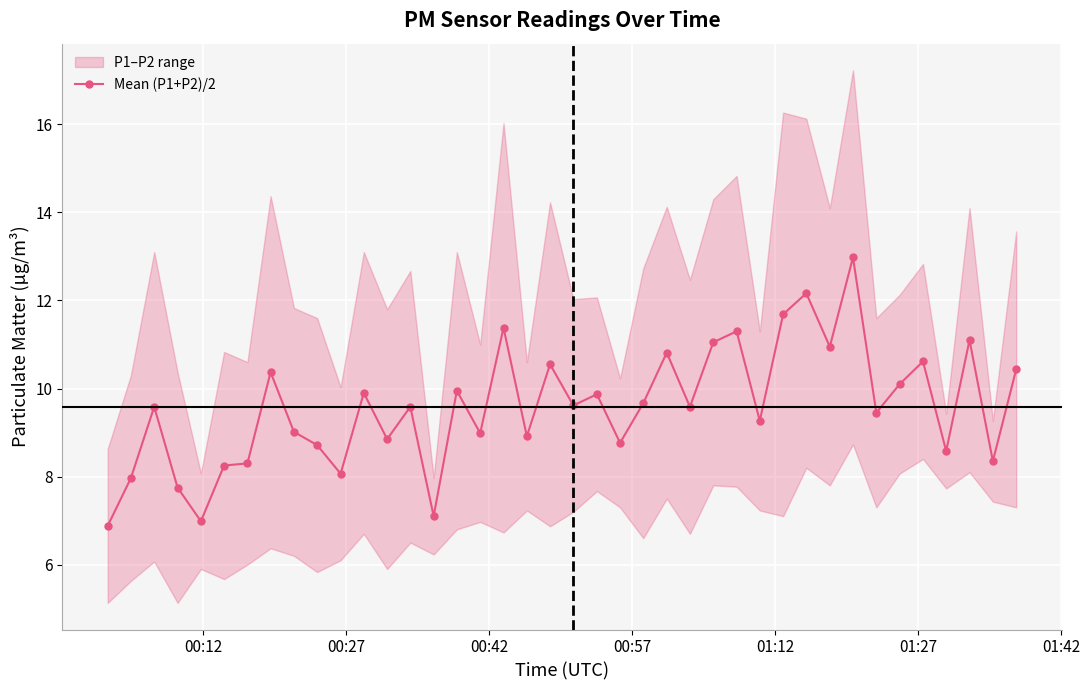

True or false: Mean (P1+P2)/2 has more than 0 interior local peaks.

True